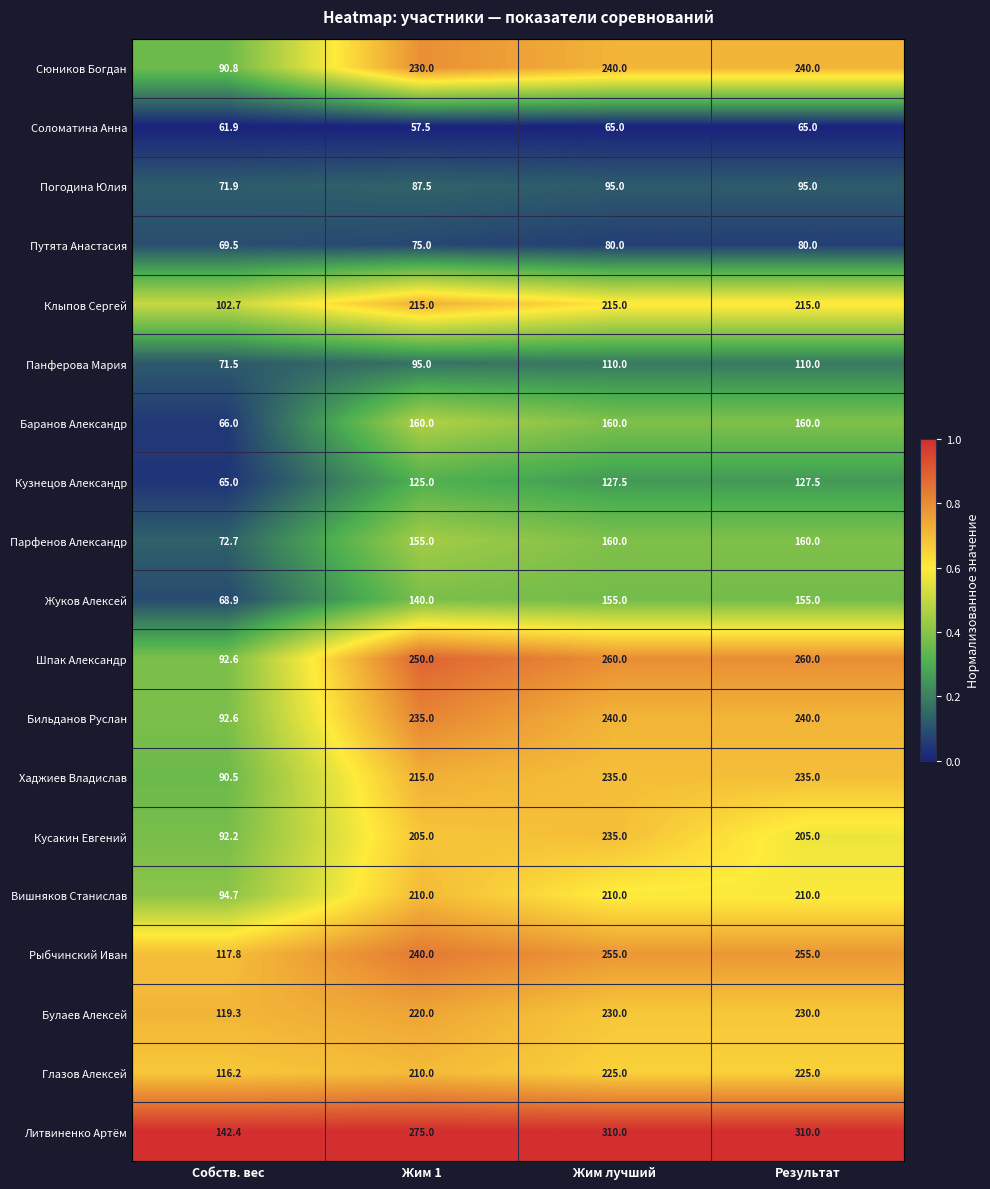

Is the value of Рыбчинский Иван at Жим 1 greater than the value of Кузнецов Александр at Результат?

Yes